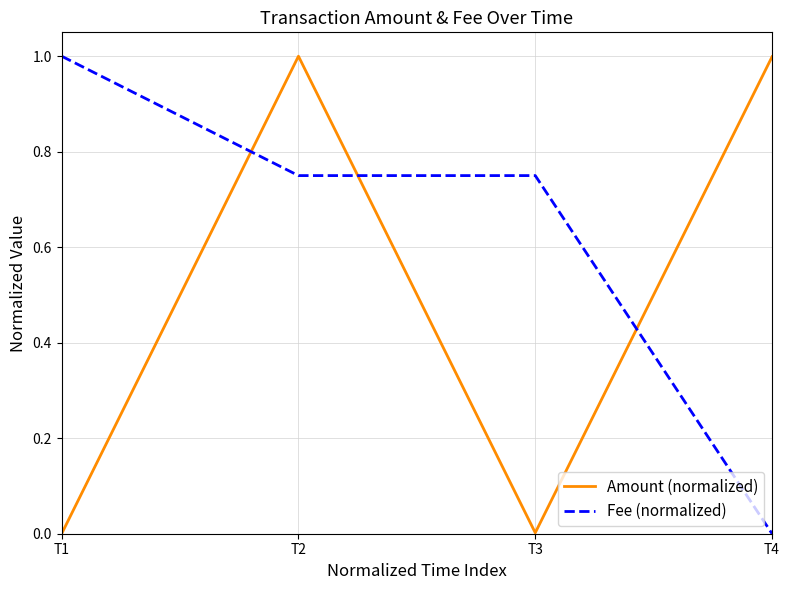

What is the average value of the Fee (normalized) series?

0.6